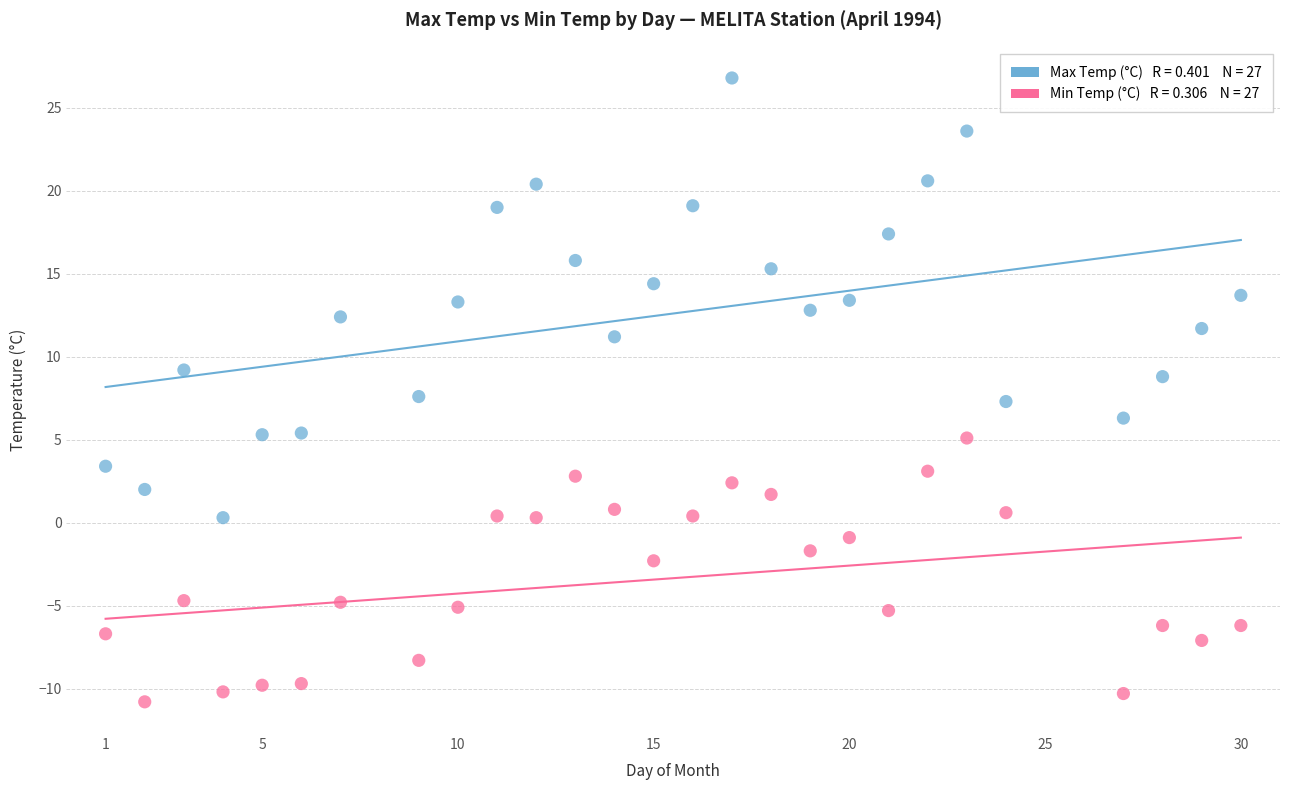

Across all data points, what is the range of Y values (max minus min)?

37.6